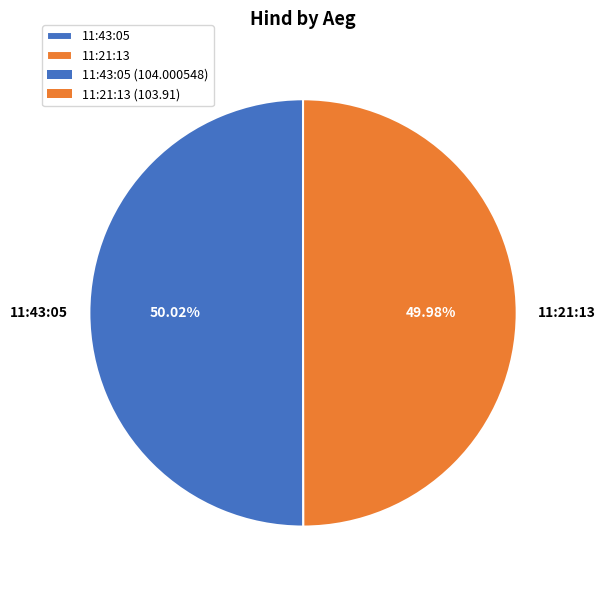

To the nearest percent, what is the combined percentage of 11:21:13 and 11:43:05?

100%